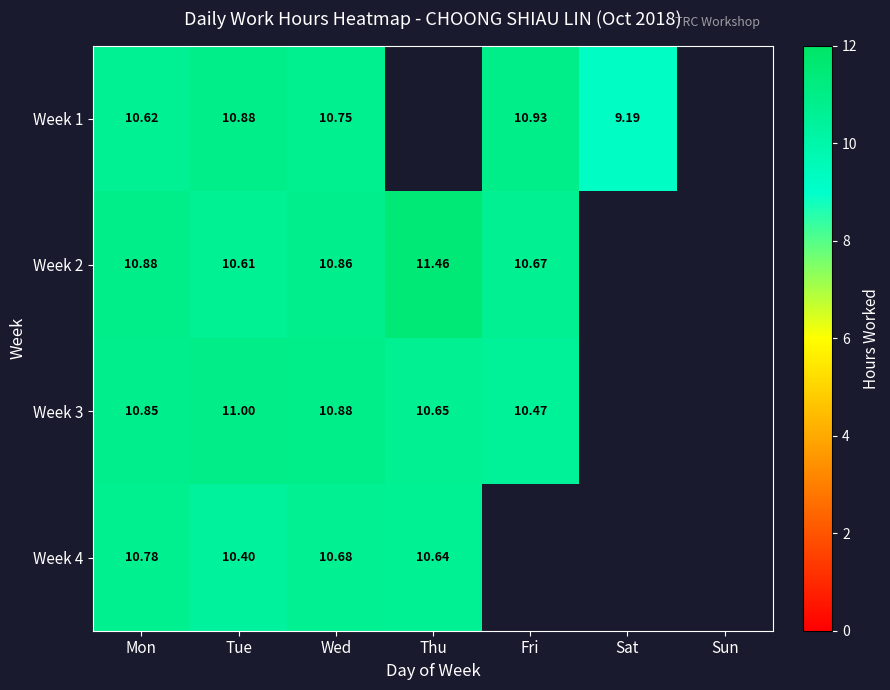

Count the number of categories in the chart.

7